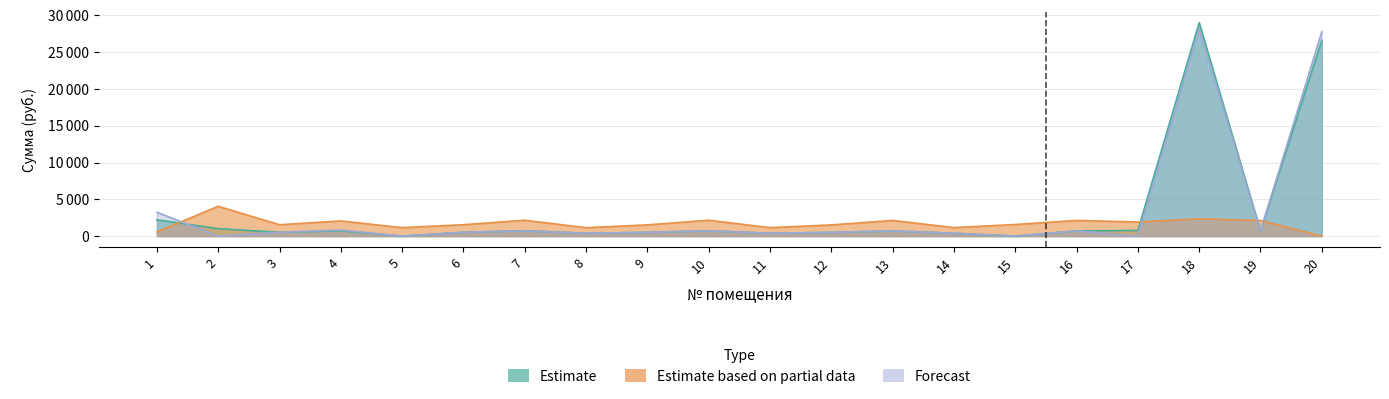

What is the difference between the maximum and second lowest values in the Estimate series?

29007.7